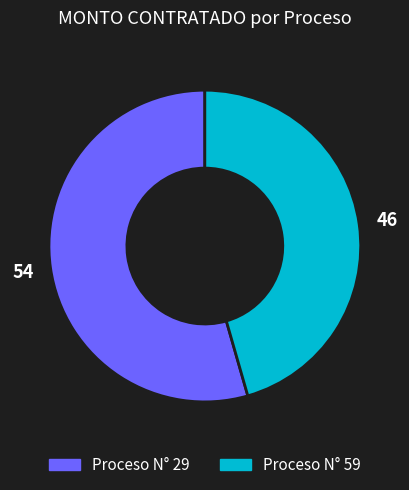

Is there any slice that represents more than half of the pie?

Yes